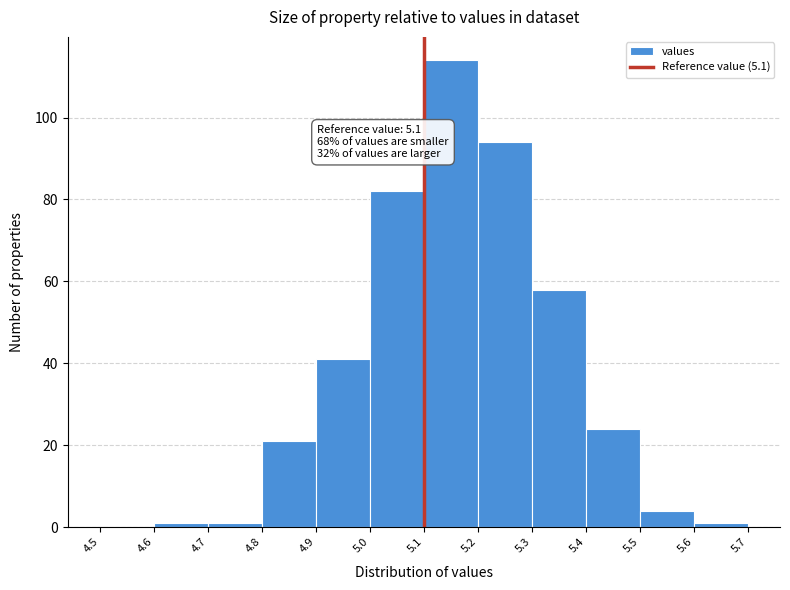

Over which range of the x-axis is the bar tallest?

5.1 to 5.2